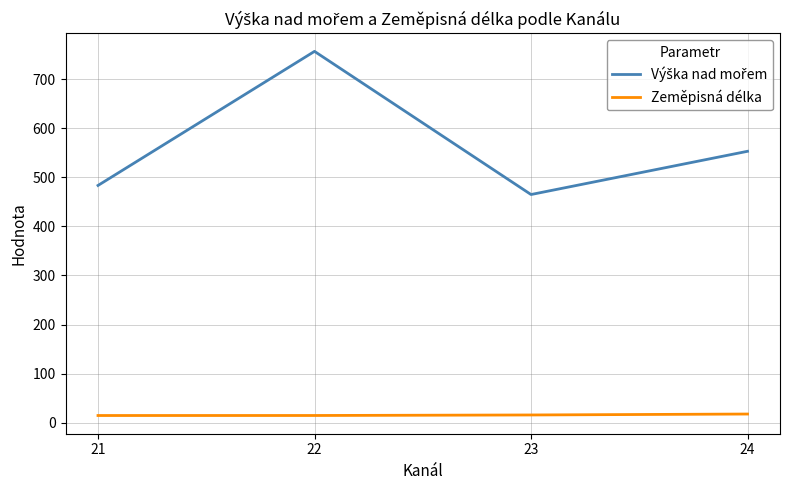

What is the difference between the highest and lowest values at 23?

449.1